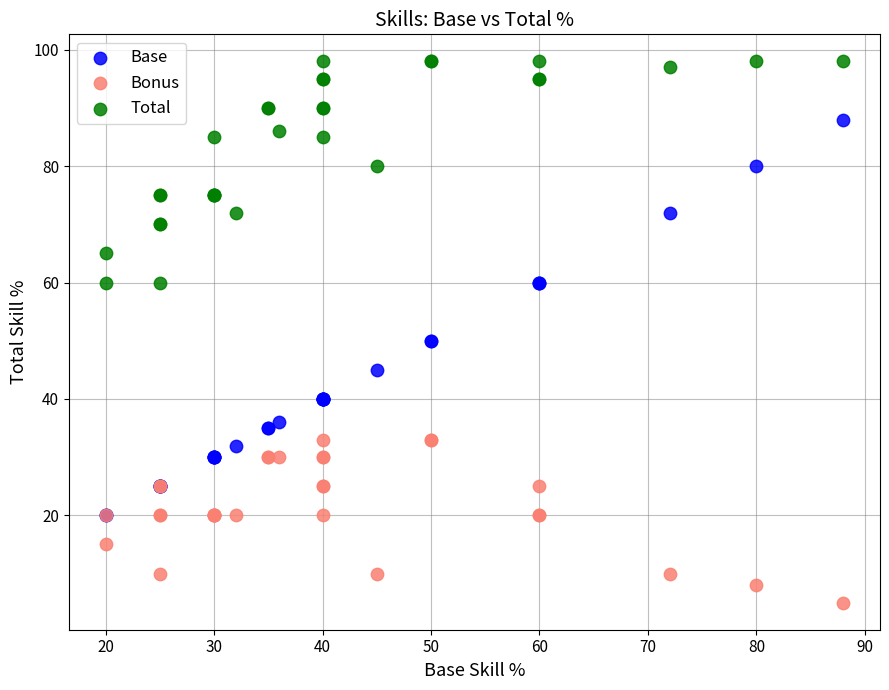

What are all the series names shown in the legend?

Base, Bonus, Total